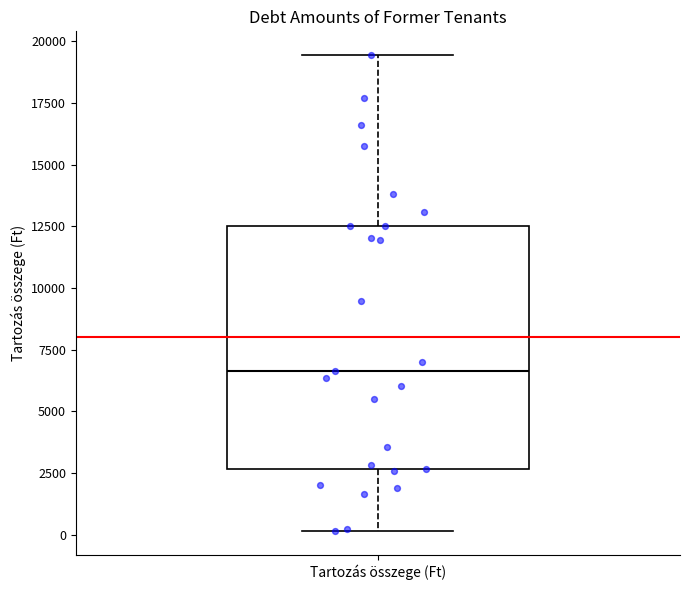

Read this box plot against the y-axis: the position of the median line, the range covered by the box, and the ends of both whiskers. The values are not printed on the chart, so give them approximately, as read against the axis.

median 6500, box 2500 to 12500, whiskers 0 to 19500